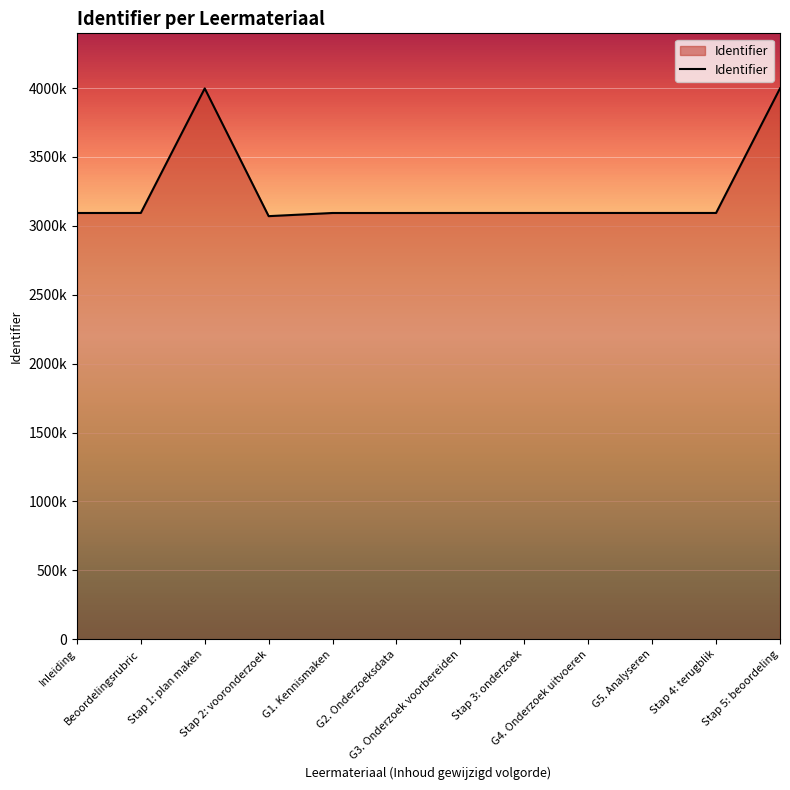

What is the ratio of the value at G4. Onderzoek uitvoeren to the value at Stap 1: plan maken?

0.8